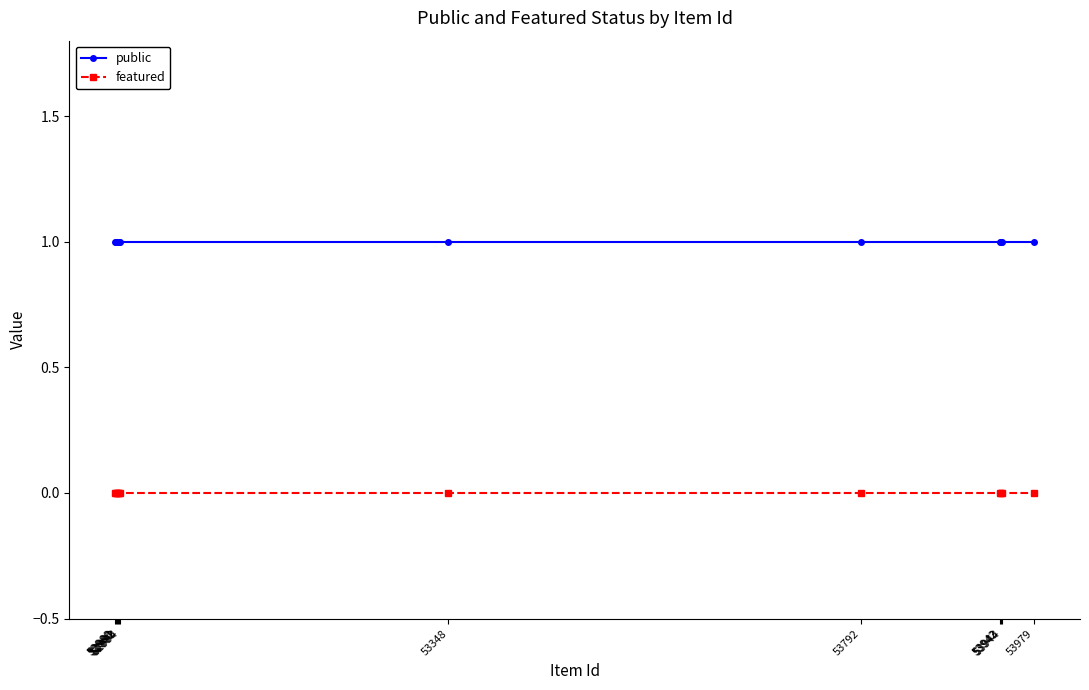

At how many categories does at least one series exceed 0?

12